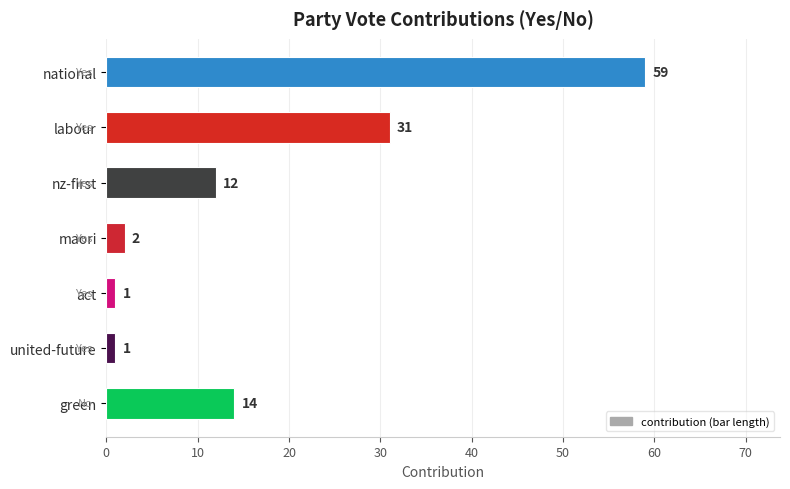

What is the average value?

17